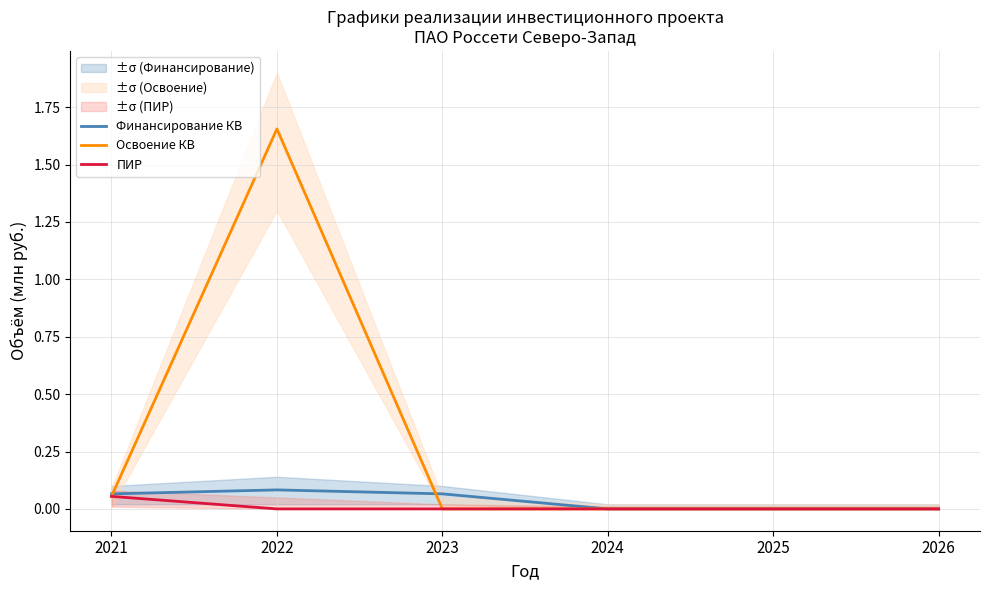

Which series changed the most between 2025 and 2026?

Финансирование КВ